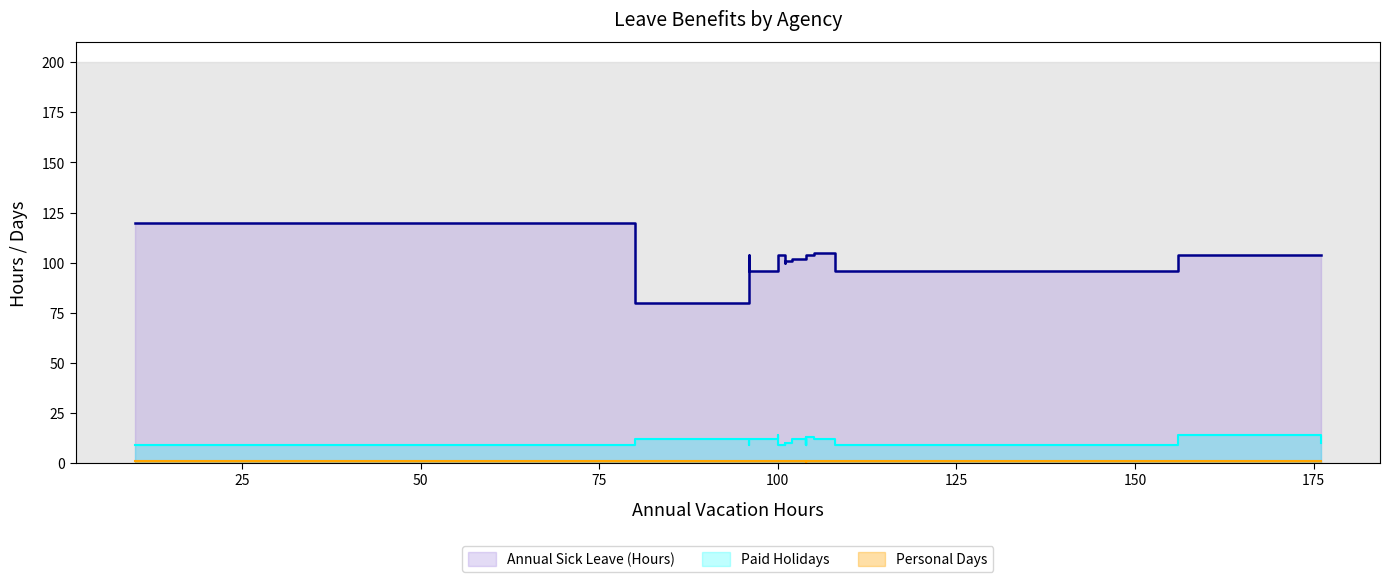

What value does the Personal Days series have at 101?

1